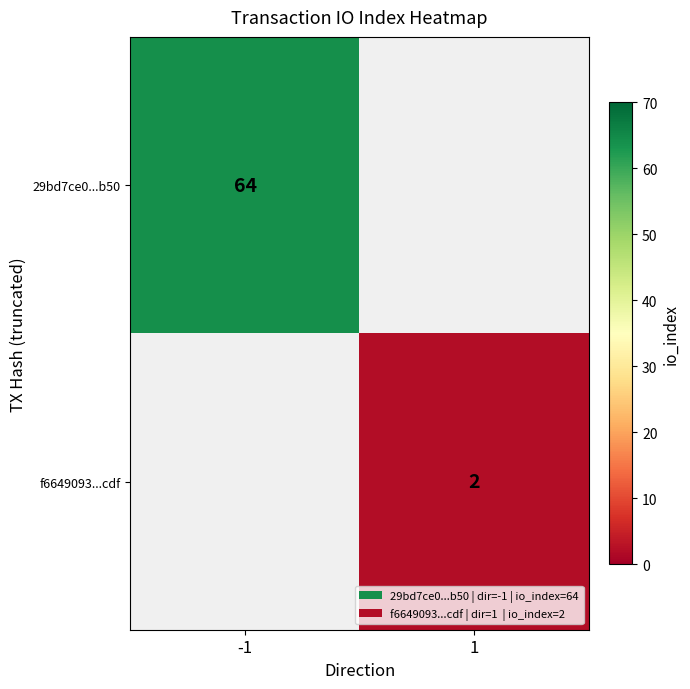

True or false: 29bd7ce0...b50 has a value of 64 at -1.

True